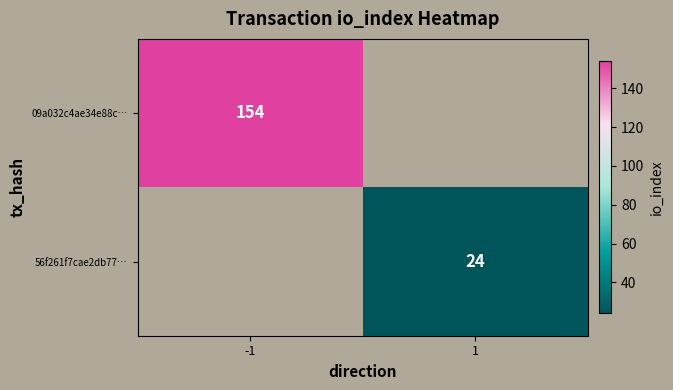

The 09a032c4ae34e88c… series shows 154 at -1. True or false?

True